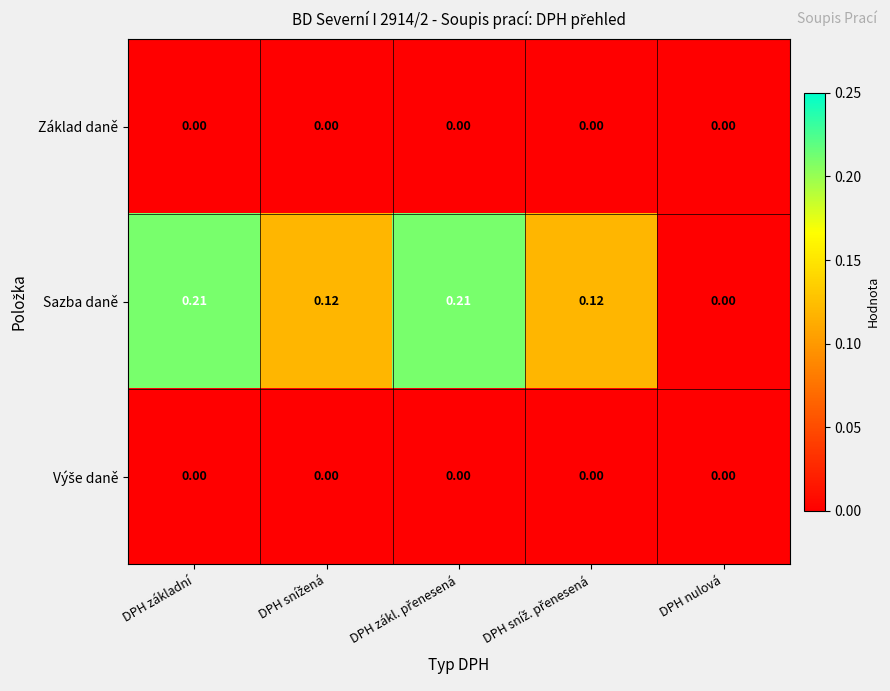

Which series has the widest spread of values?

Sazba daně